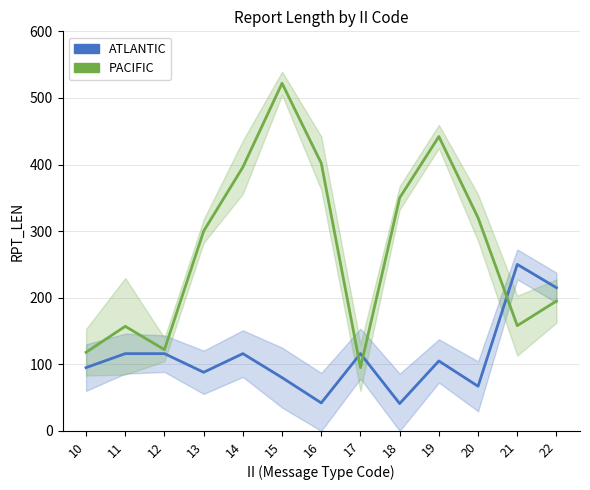

What is the value of the ATLANTIC point at the 7th from the left?

42